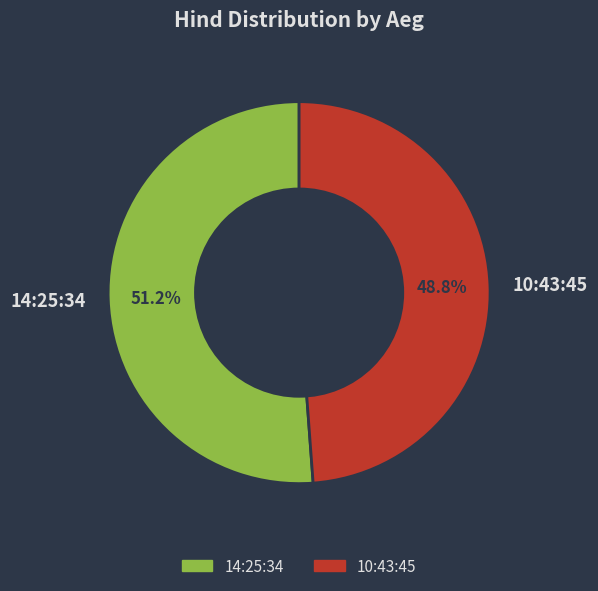

To the nearest percent, what is the difference between the largest and smallest slice percentages?

2%